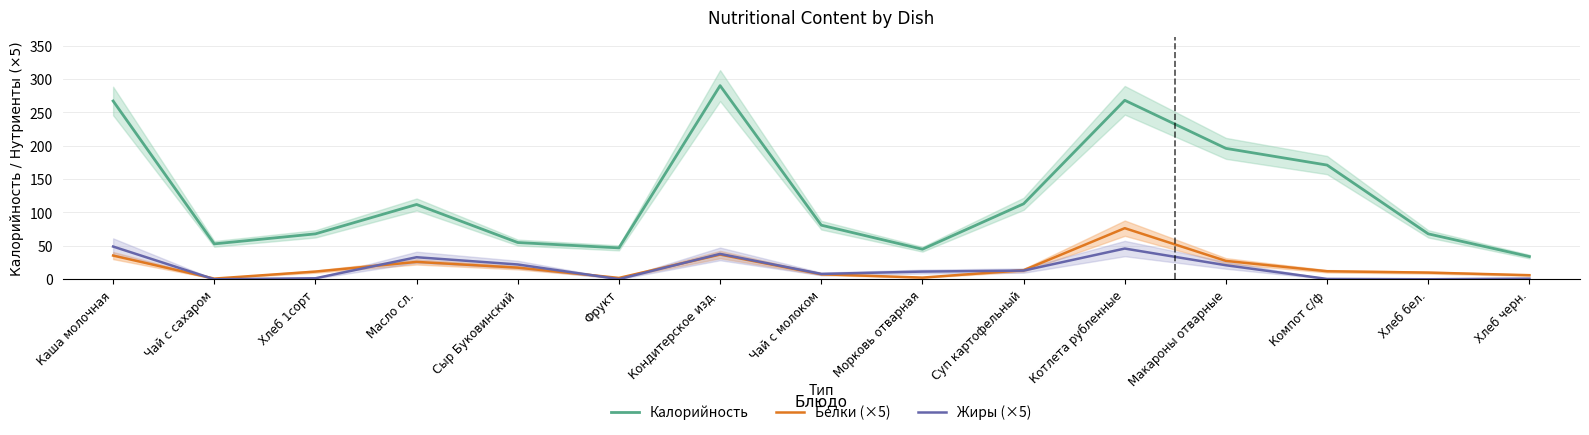

Where is Белки (×5) nearest to the value 38?

Кондитерское изд.